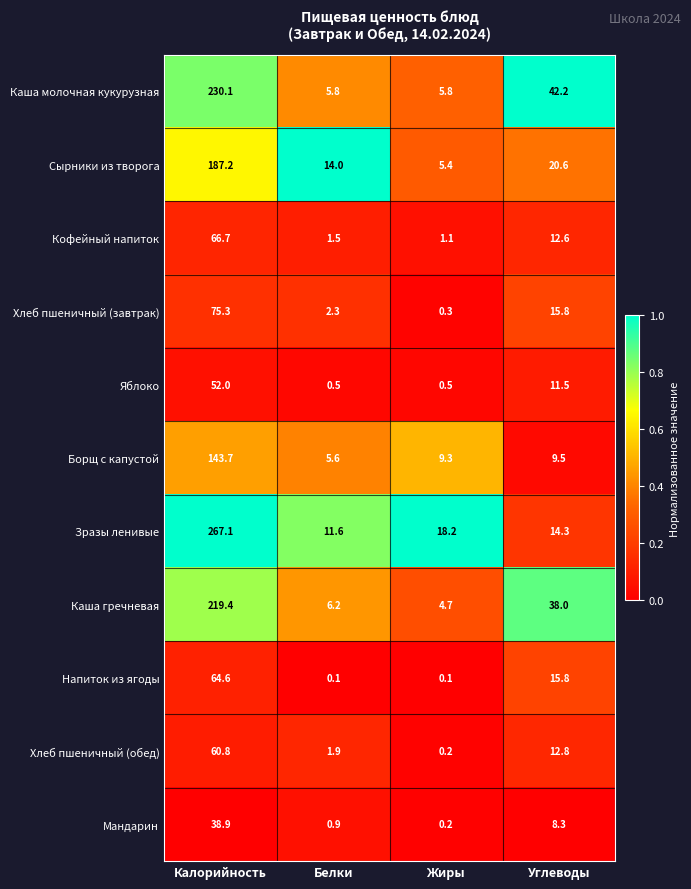

At which category does the chart reach its peak across all series?

Калорийность